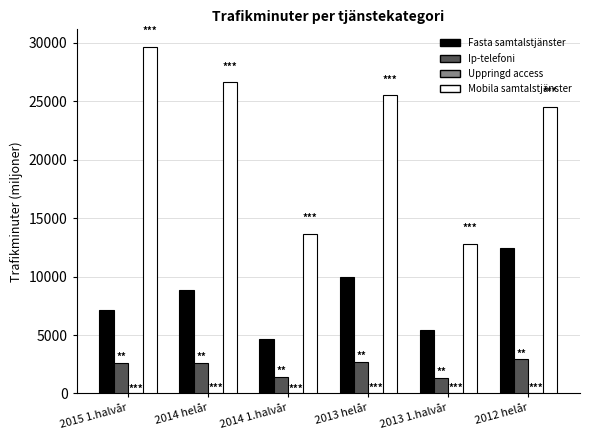

What is the sum of all Fasta samtalstjänster values?

48593.7